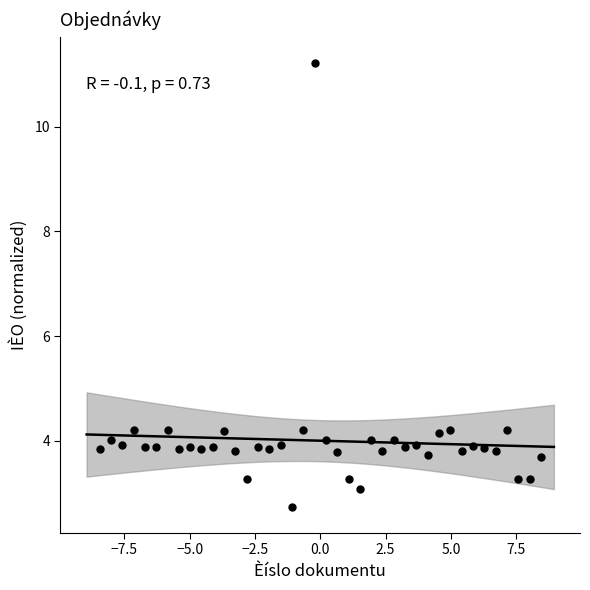

What is the range of X values (max minus min)?

16.9